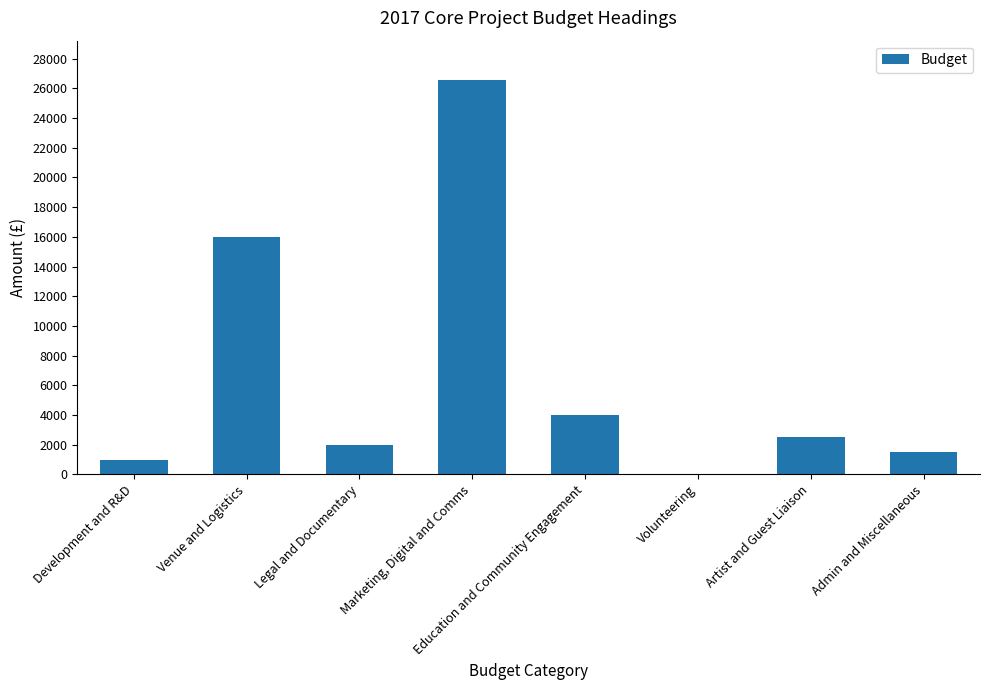

Reading left to right, transcribe all the data shown in this chart.

Development and R&D=1000	Venue and Logistics=16000	Legal and Documentary=2000	Marketing, Digital and Comms=26550	Education and Community Engagement=4000	Volunteering=0	Artist and Guest Liaison=2500	Admin and Miscellaneous=1500